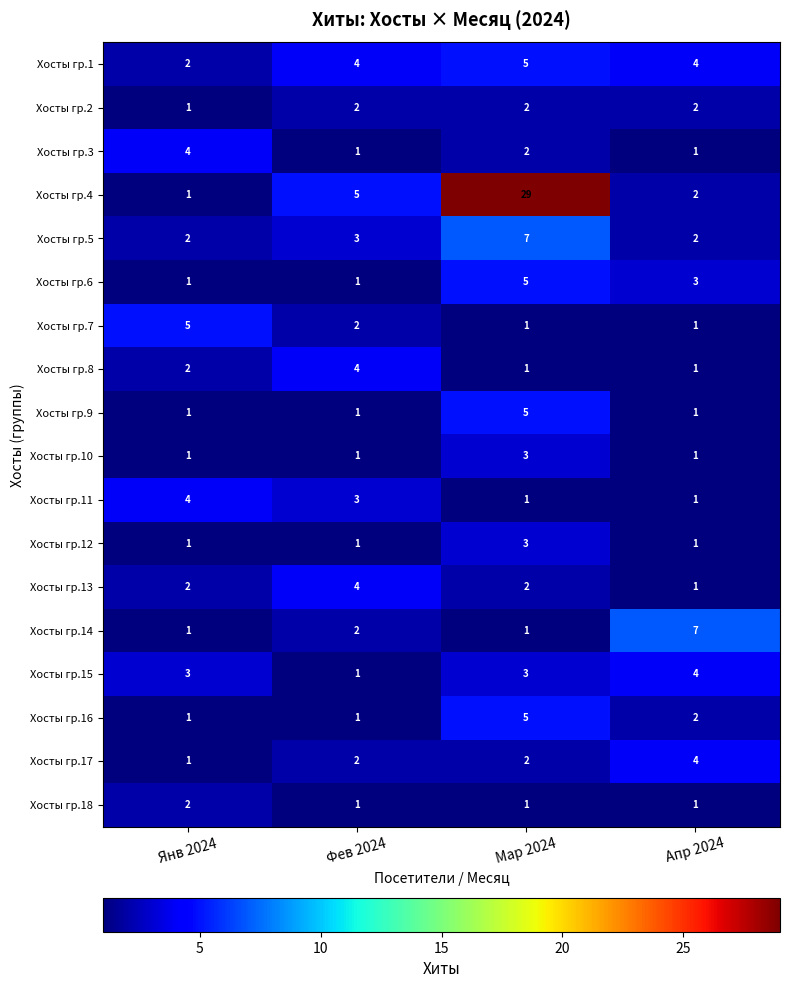

Is it true that Хосты гр.6 equals 3 at Мар 2024?

False